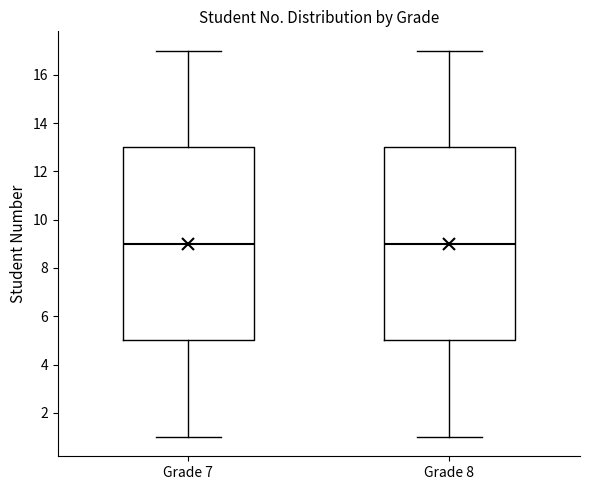

Reading left to right, read every box against the y-axis: the position of its median line, the range the box covers, and the ends of its whiskers. The values are not printed on the chart, so give them approximately, as read against the axis.

Grade 7: median 9, box 5 to 13, whiskers 1 to 17
Grade 8: median 9, box 5 to 13, whiskers 1 to 17